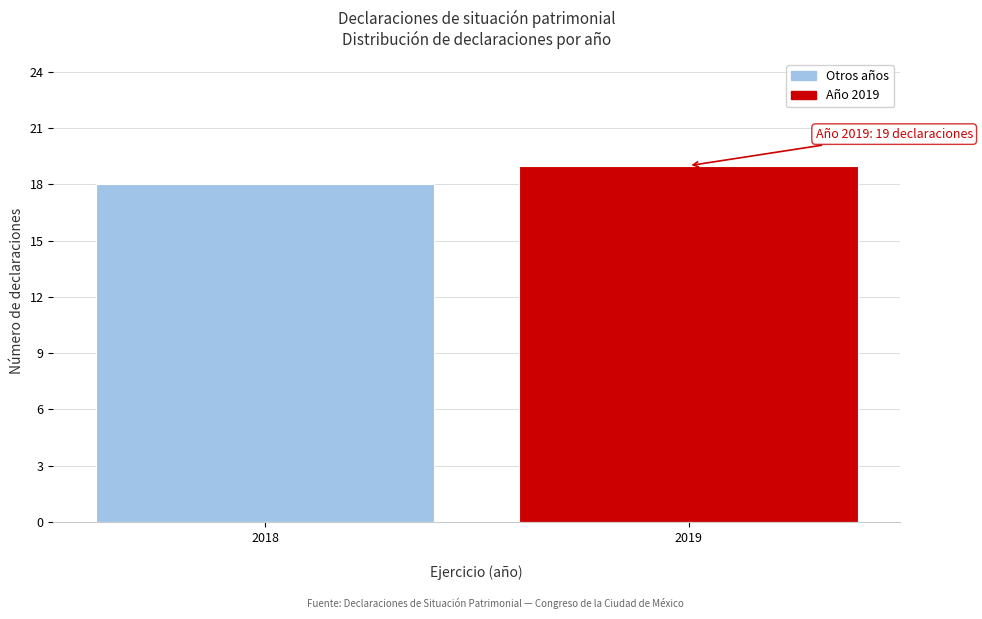

Reading right to left, list all the values displayed in this chart.

19	18